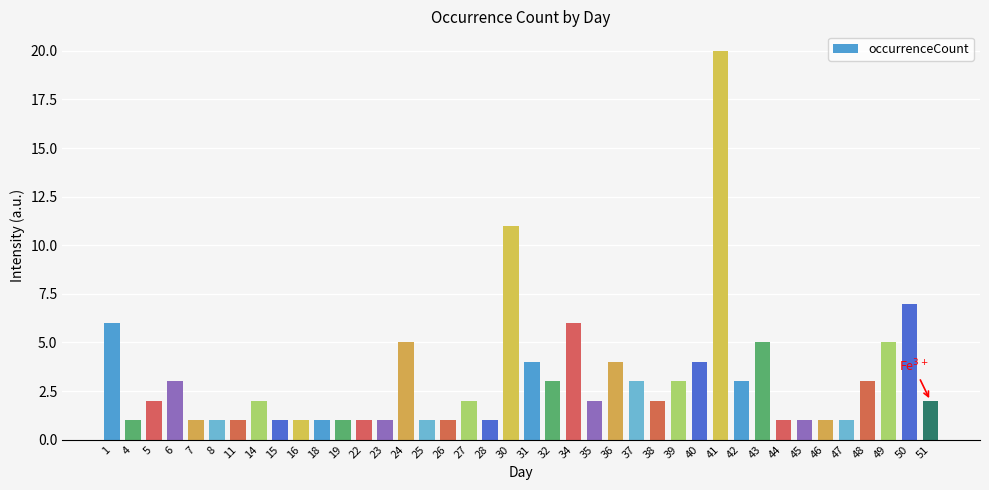

What is the greatest value displayed?

20